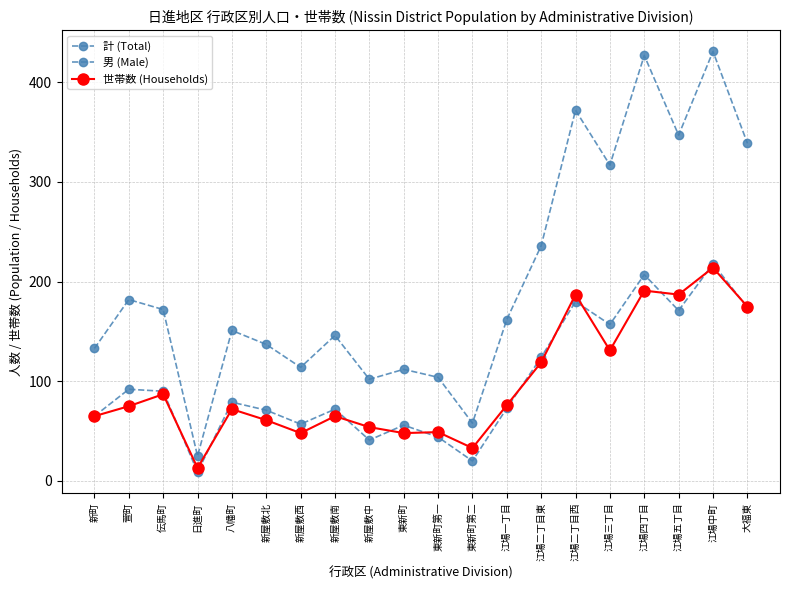

What is the greatest value displayed?

431